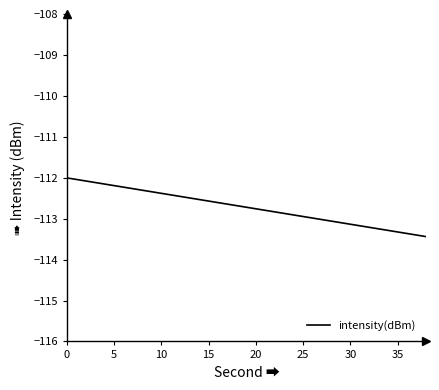

What is the smallest value displayed?

-113.4